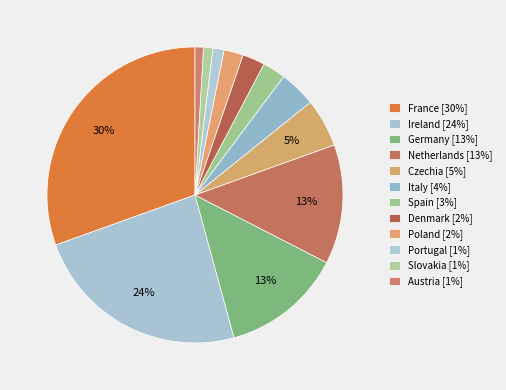

The Portugal slice represents 1% of the pie. True or false?

True